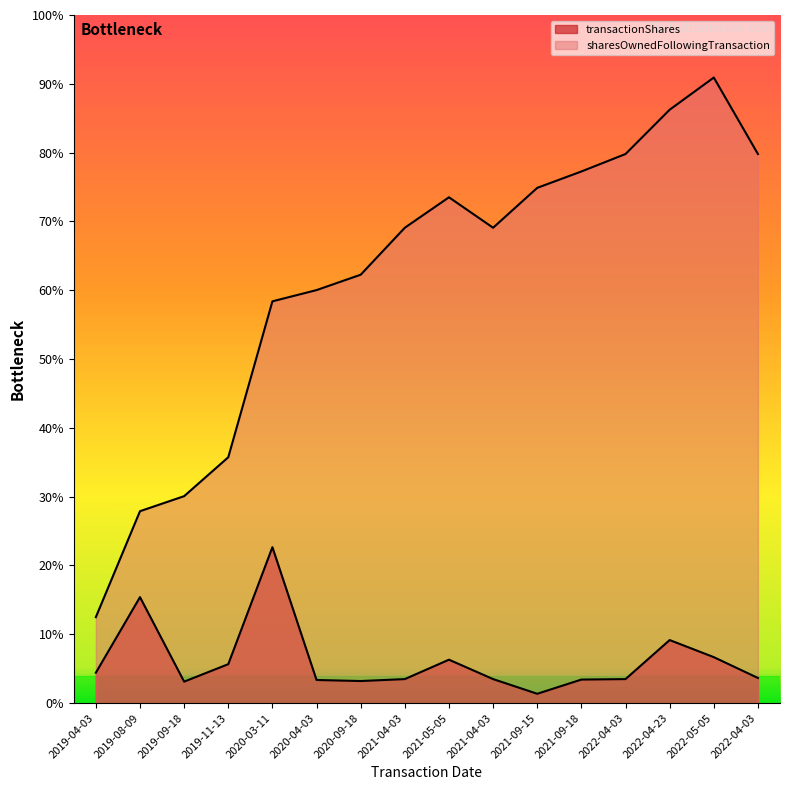

Reading left to right, list all the values displayed in this chart.

transactionShares: 1221	4258	862	1564	6266	928	886	964	1744	964	374	945	964	2533	1846	1009
sharesOwnedFollowingTransaction: 3454	7712	8316	9880	16146	16598	17216	19104	20328	19104	20707	21365	22067	23847	25140	22067